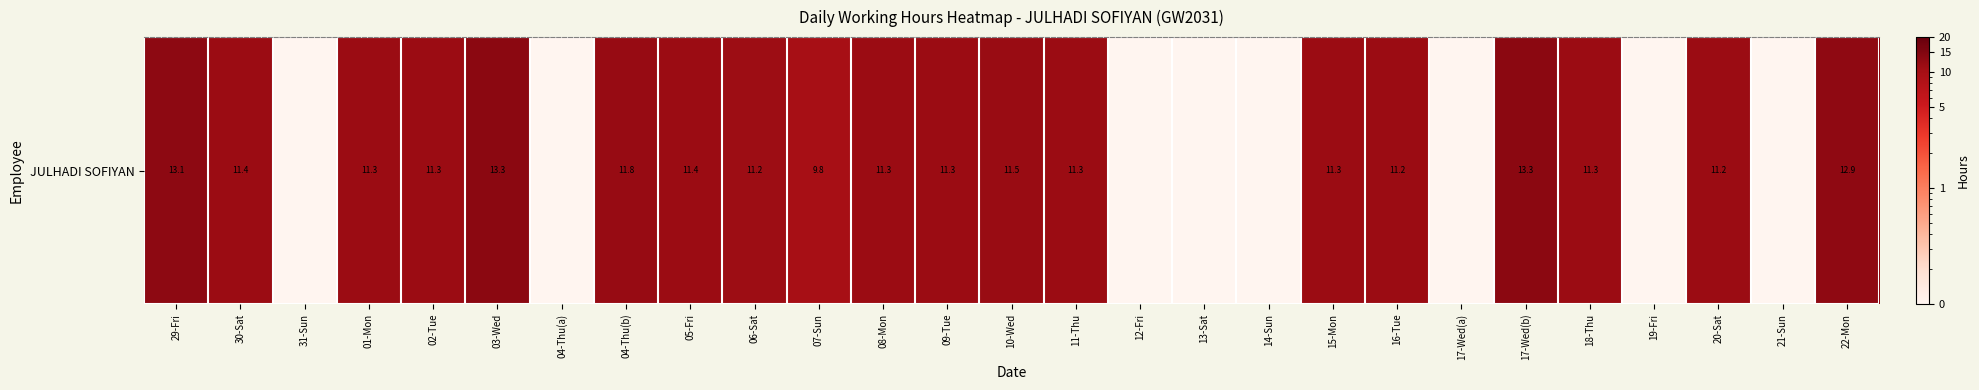

Reading right to left, list all the values displayed in this chart.

22-Mon=12.9	21-Sun=0.0	20-Sat=11.2	19-Fri=0.0	18-Thu=11.3	17-Wed(b)=13.3	17-Wed(a)=0.0	16-Tue=11.2	15-Mon=11.3	14-Sun=0.0	13-Sat=0.0	12-Fri=0.0	11-Thu=11.3	10-Wed=11.5	09-Tue=11.3	08-Mon=11.3	07-Sun=9.8	06-Sat=11.2	05-Fri=11.4	04-Thu(b)=11.8	04-Thu(a)=0.0	03-Wed=13.3	02-Tue=11.3	01-Mon=11.3	31-Sun=0.0	30-Sat=11.4	29-Fri=13.1